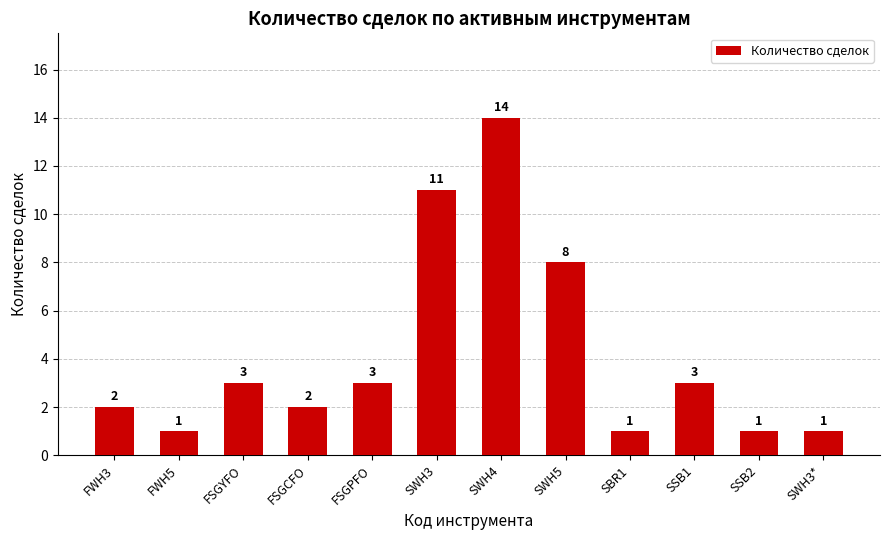

How many bars are there in total?

12